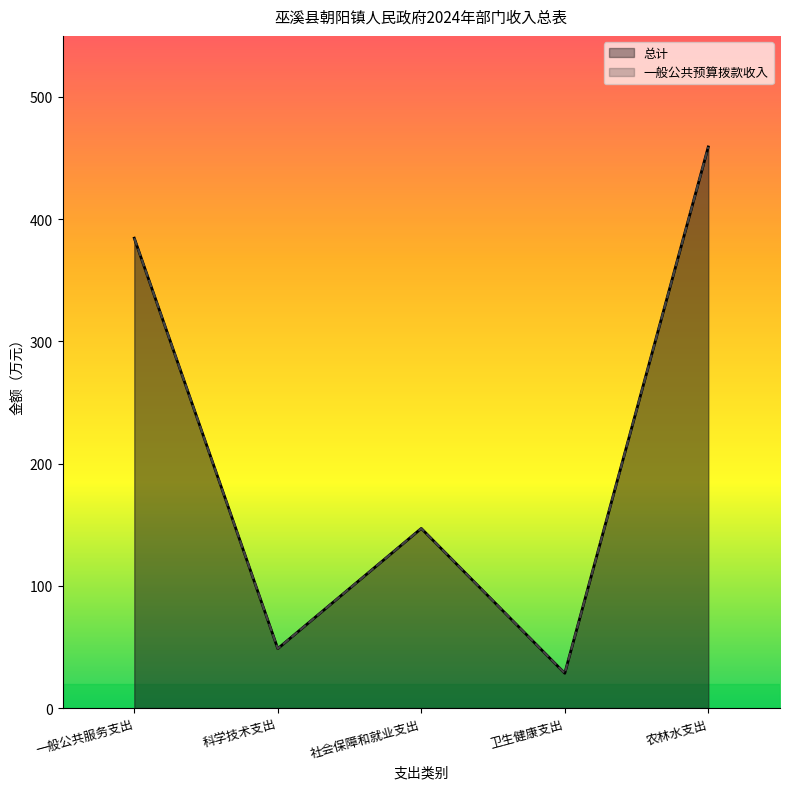

At 社会保障和就业支出, list the series in order from largest to smallest.

一般公共预算拨款收入, 总计